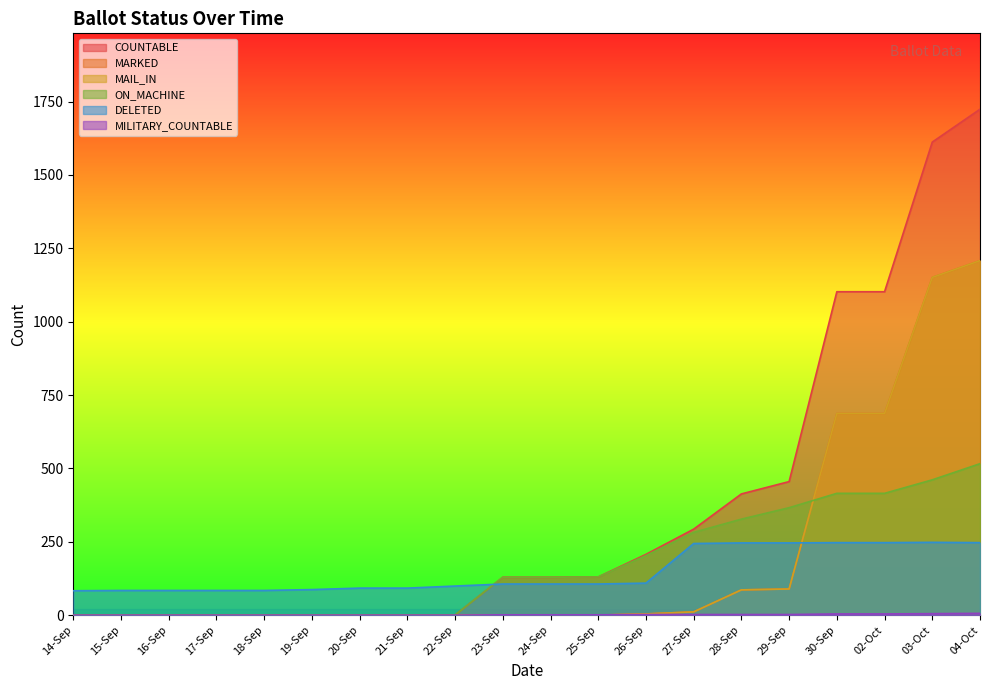

What position from the left is 29-Sep?

16